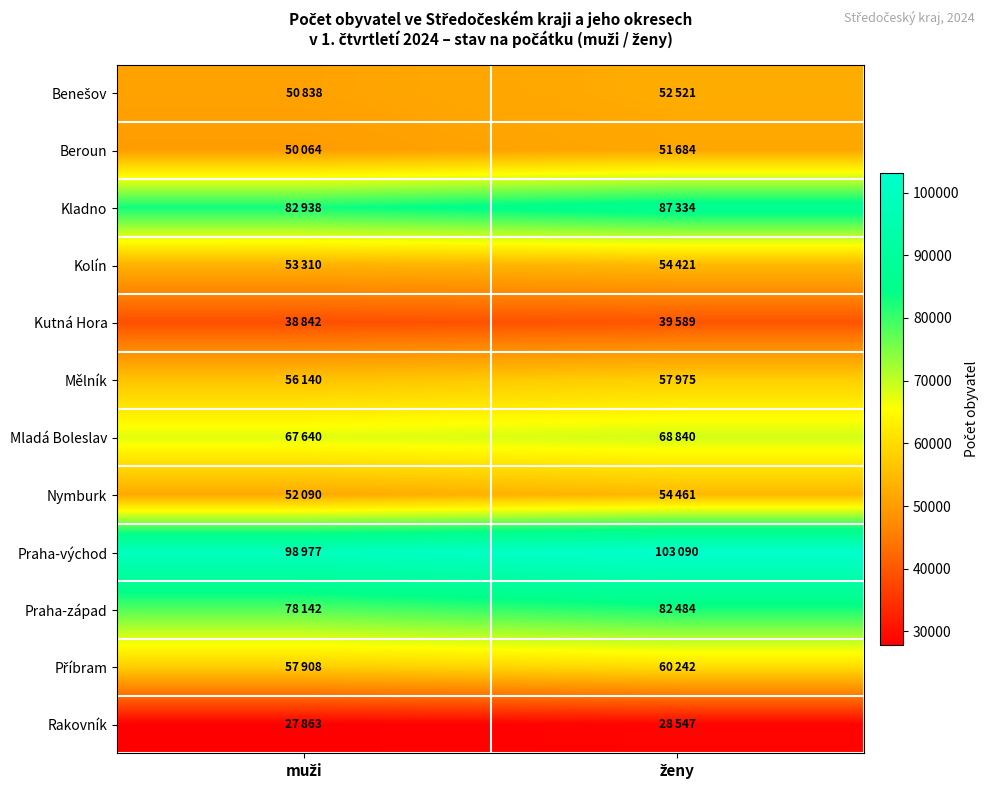

What is the total value across all series at ženy?

741188